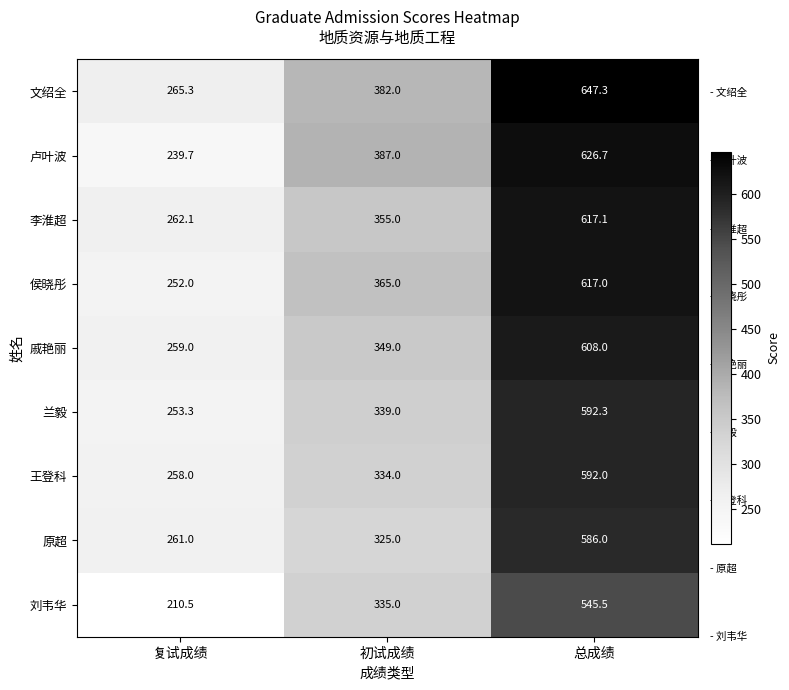

What is the approximate value of 刘韦华 at 复试成绩?

210.5